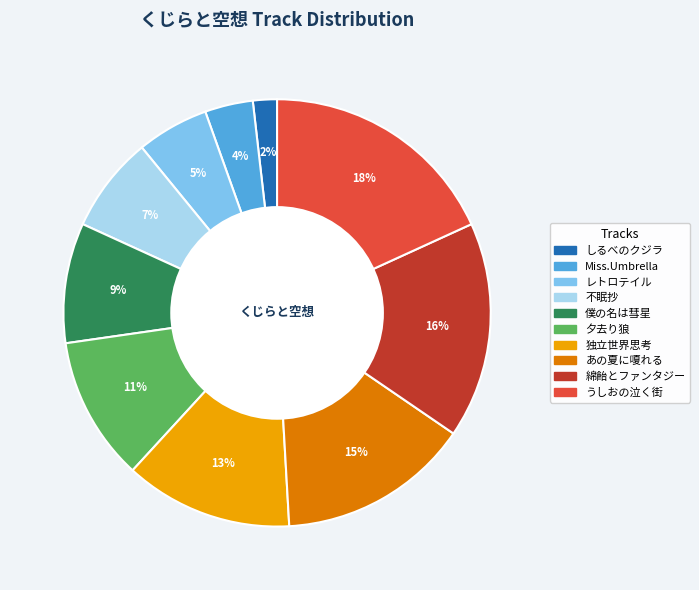

What is the smallest slice in the pie chart?

しるべのクジラ